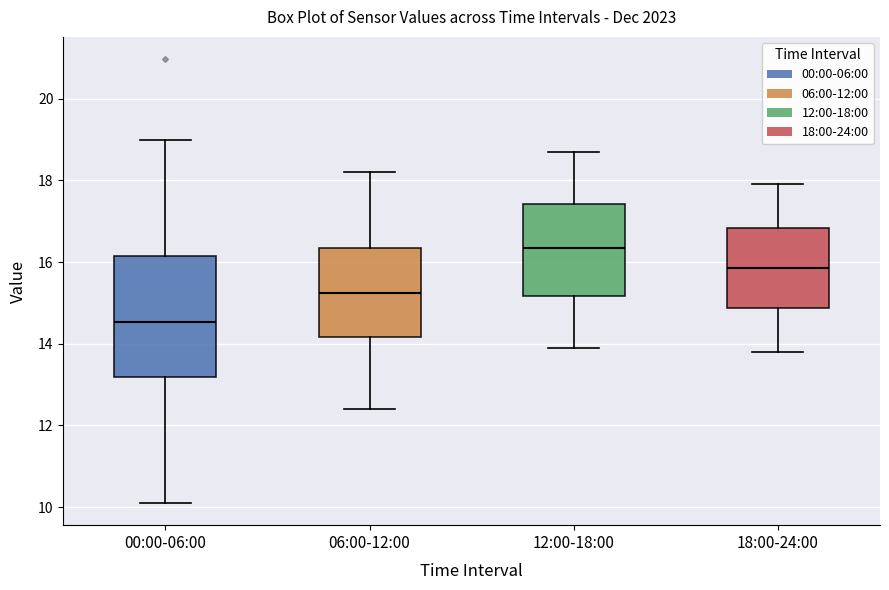

Reading left to right, transcribe this box plot: for each box, give where its median line is, the range the box spans, and where its two whiskers end, as read against the y-axis. The values are not printed on the chart, so give them approximately, as read against the axis.

00:00-06:00: median 14.6, box 13.2 to 16.2, whiskers 10.2 to 19.0
06:00-12:00: median 15.2, box 14.2 to 16.4, whiskers 12.4 to 18.2
12:00-18:00: median 16.4, box 15.2 to 17.4, whiskers 14.0 to 18.8
18:00-24:00: median 15.8, box 14.8 to 16.8, whiskers 13.8 to 18.0